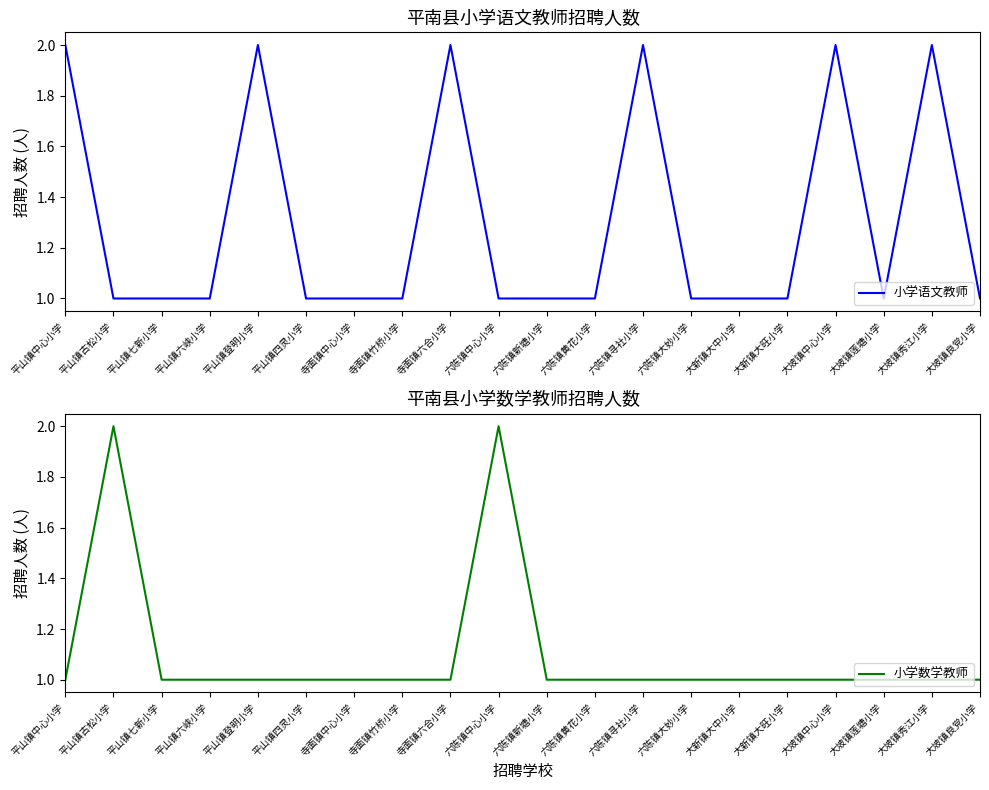

How many 小学语文教师 values are between 1 and 2?

20